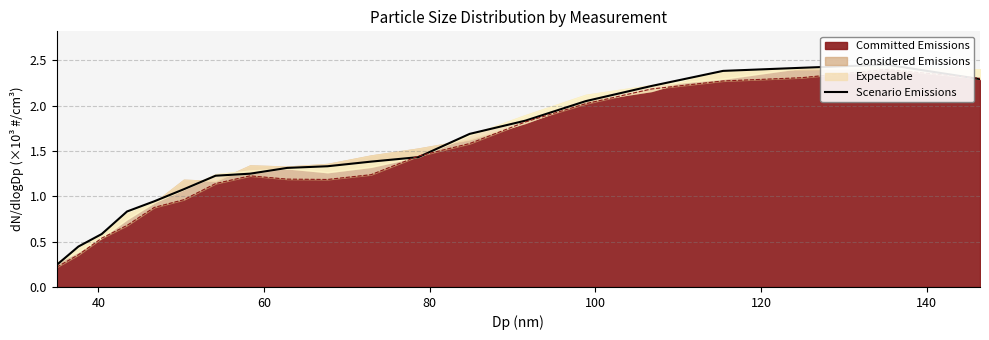

What is the difference between the maximum and minimum values?

2.2